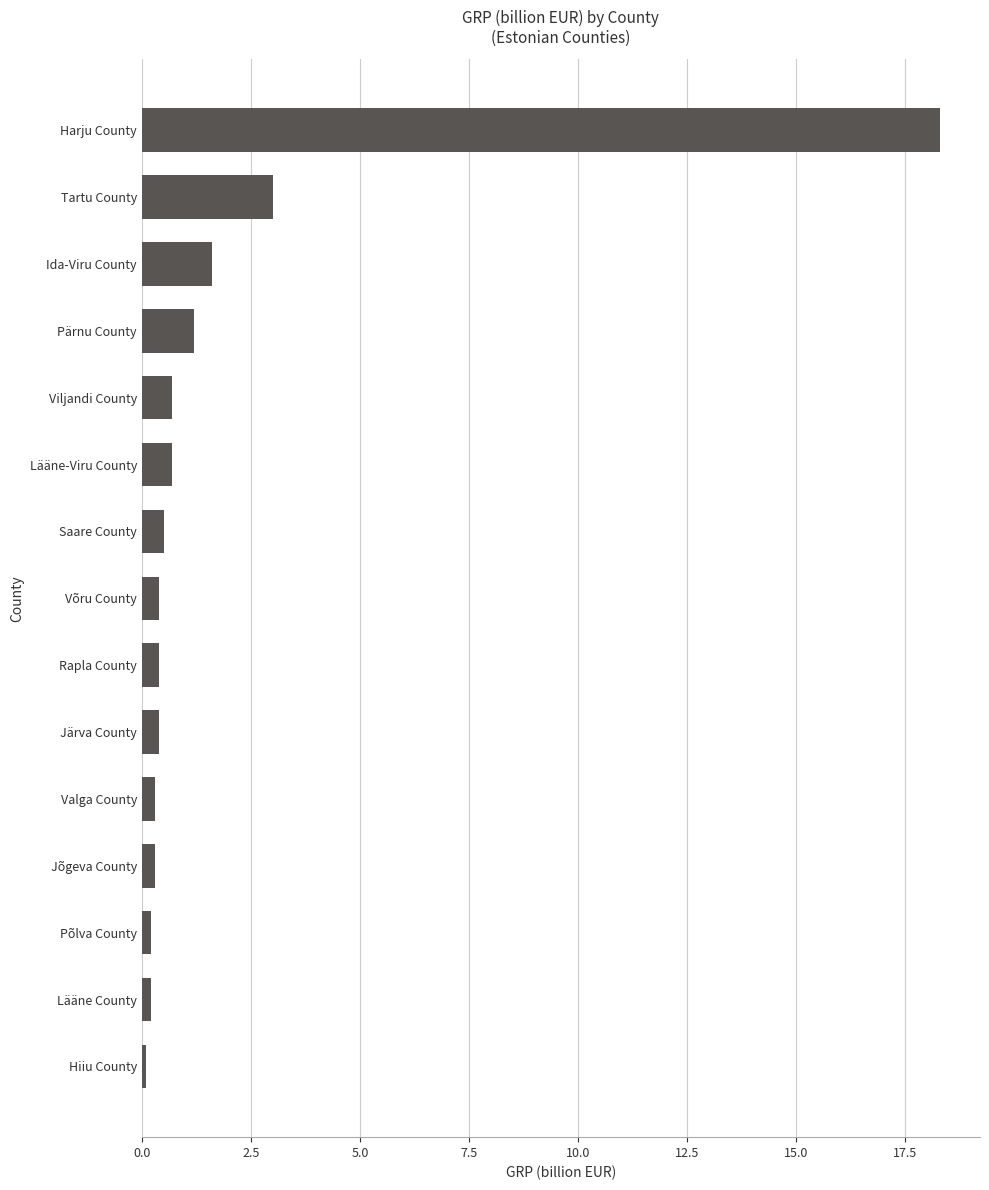

Which has a higher value, Tartu County or Lääne-Viru County?

Tartu County